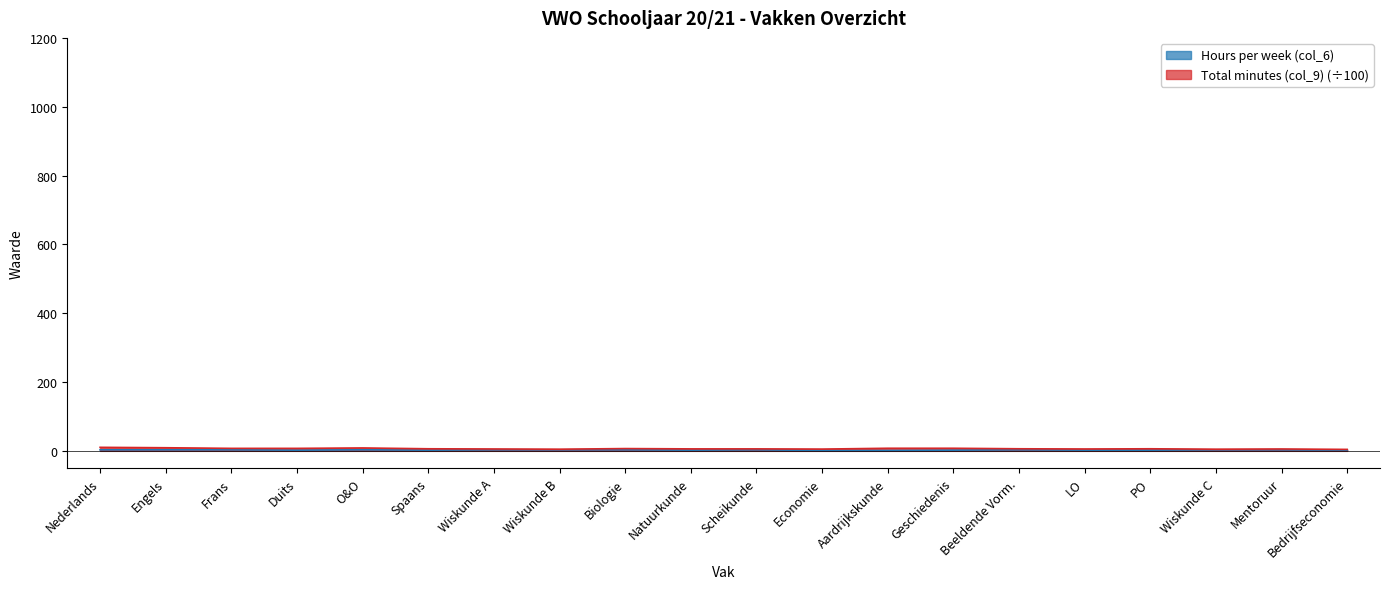

True or false: Hours per week (col_6) has a value of 3.0 at Nederlands.

True